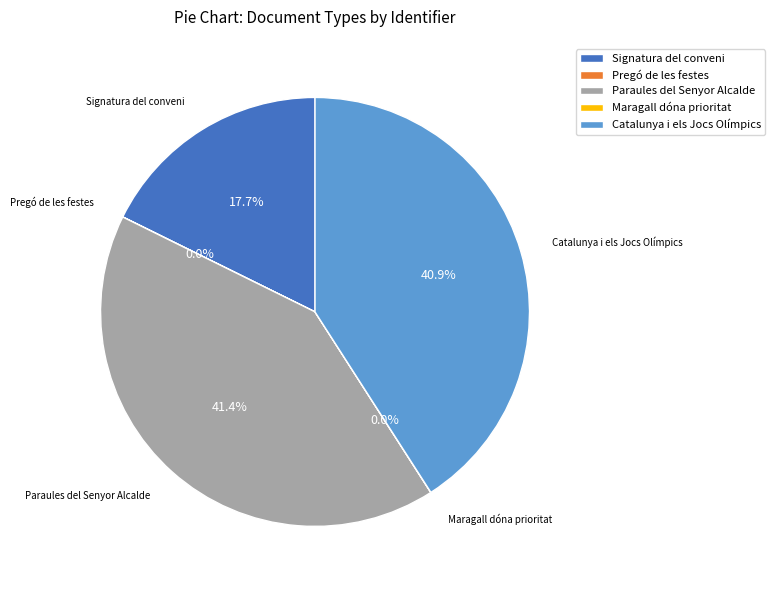

Does Signatura del conveni represent more than half of the total?

No